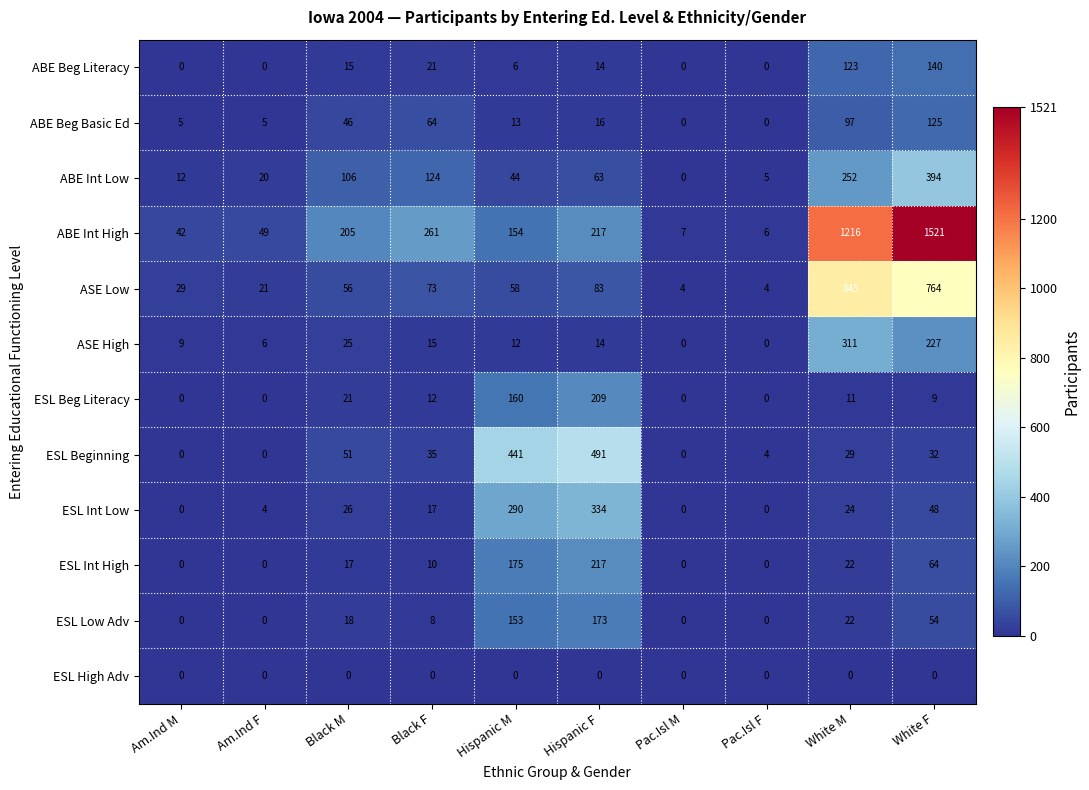

Rank the series by their maximum value, from lowest to highest.

ESL High Adv, ABE Beg Basic Ed, ABE Beg Literacy, ESL Low Adv, ESL Beg Literacy, ESL Int High, ASE High, ESL Int Low, ABE Int Low, ESL Beginning, ASE Low, ABE Int High